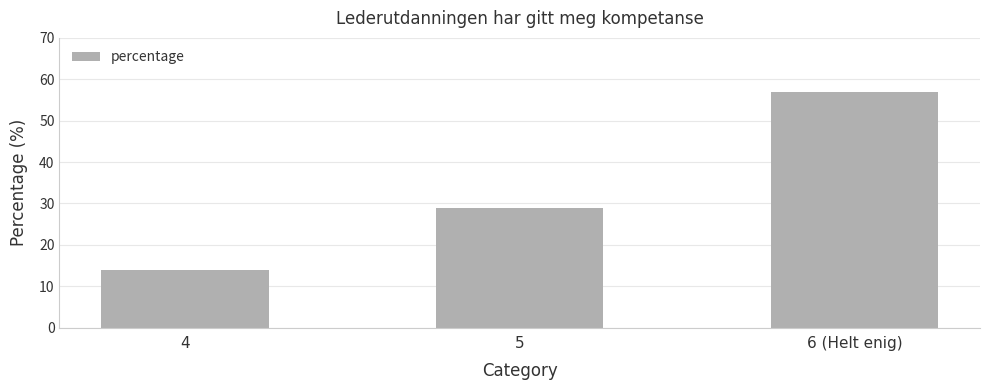

Is it true that the value at 6 (Helt enig) is 23?

False